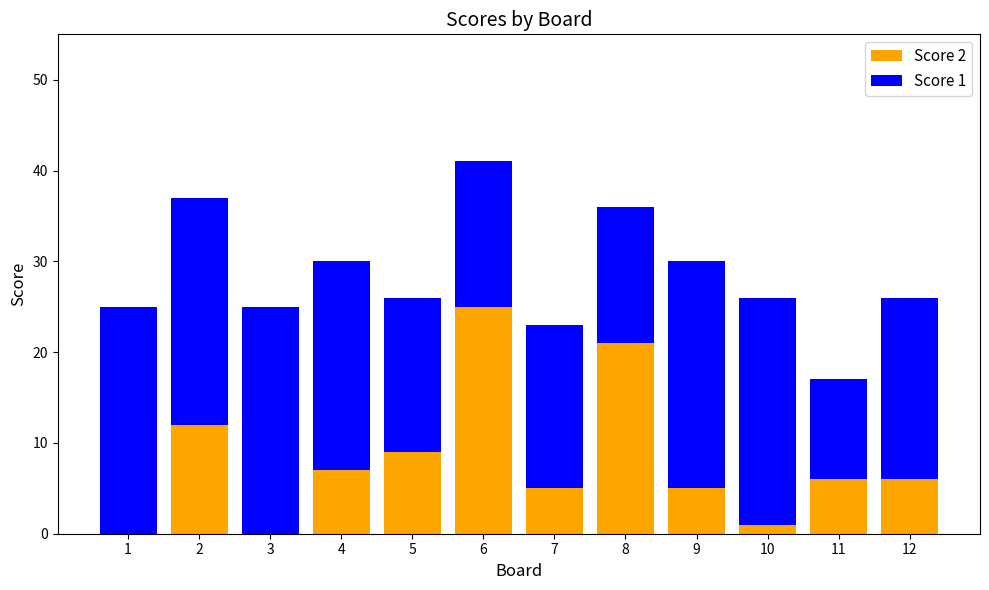

At which category is the sum across all series the highest?

6